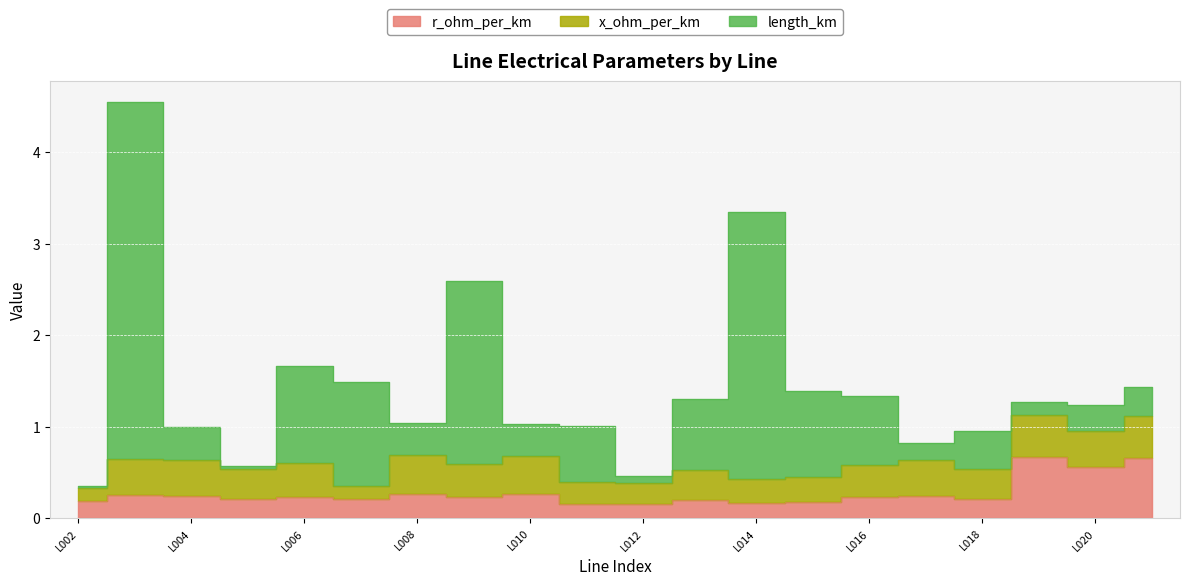

How many intersections are there between r_ohm_per_km and x_ohm_per_km?

4